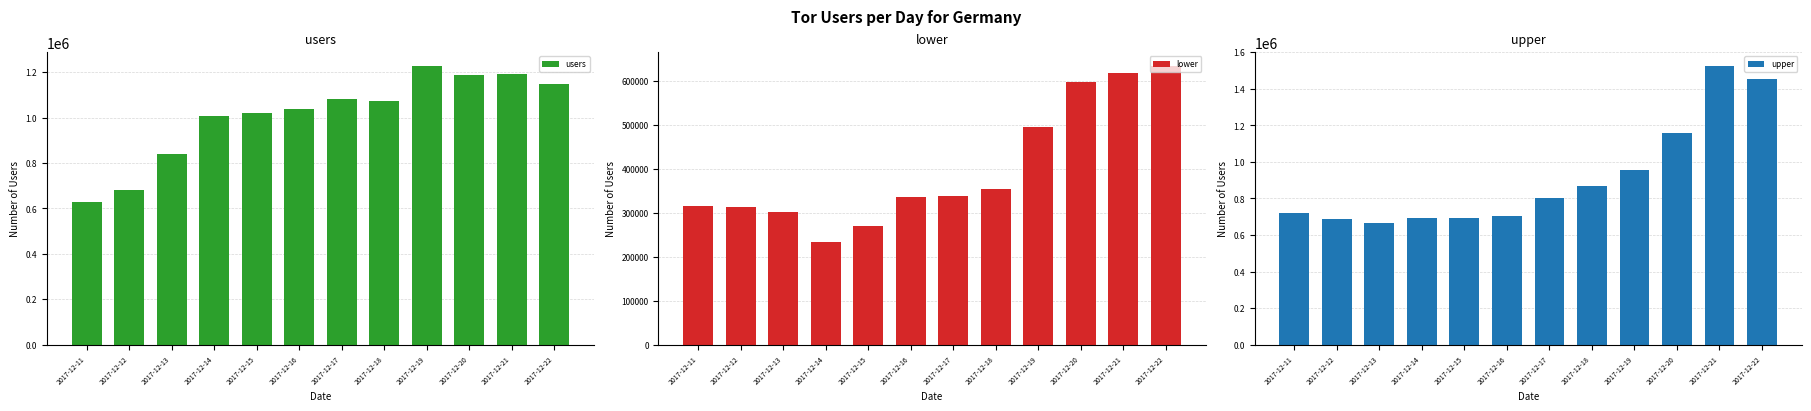

What is the value of the users bar at the 10th from the left?

1188332